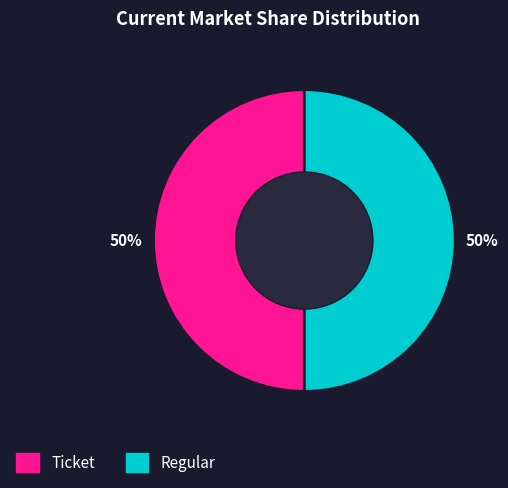

Approximately how many times larger is the value at Ticket compared to Regular?

1.0